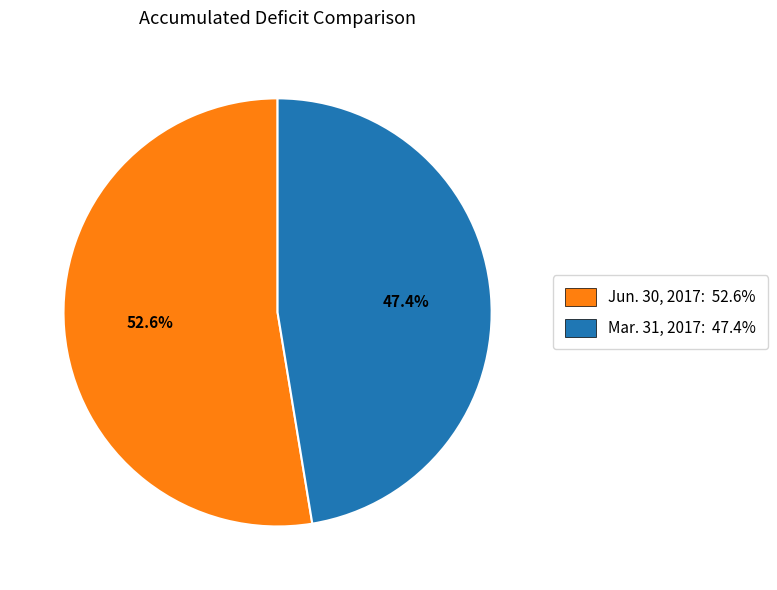

Is the sum of Jun. 30, 2017: 52.6% and Mar. 31, 2017: 47.4% greater than half?

Yes